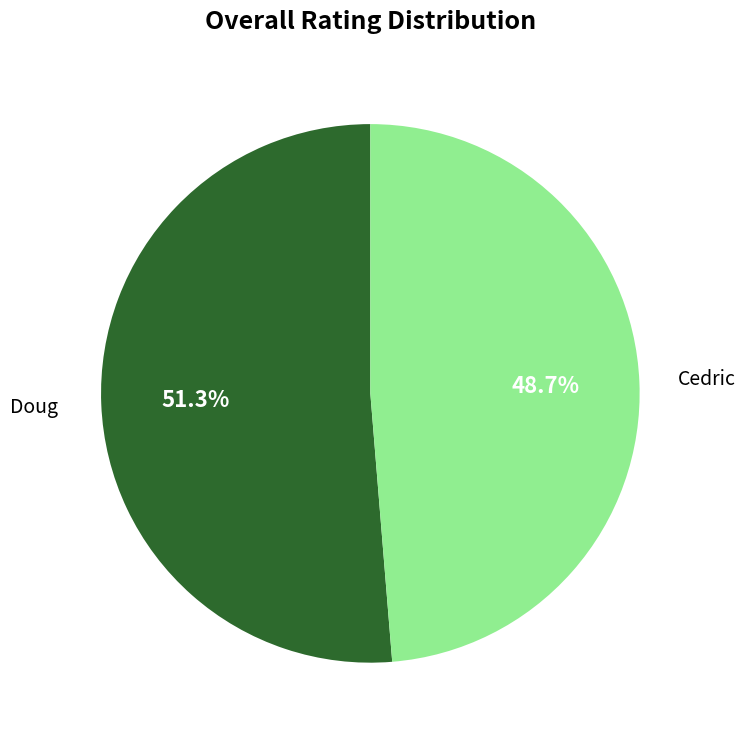

What portion of the pie excludes Doug?

48.7%